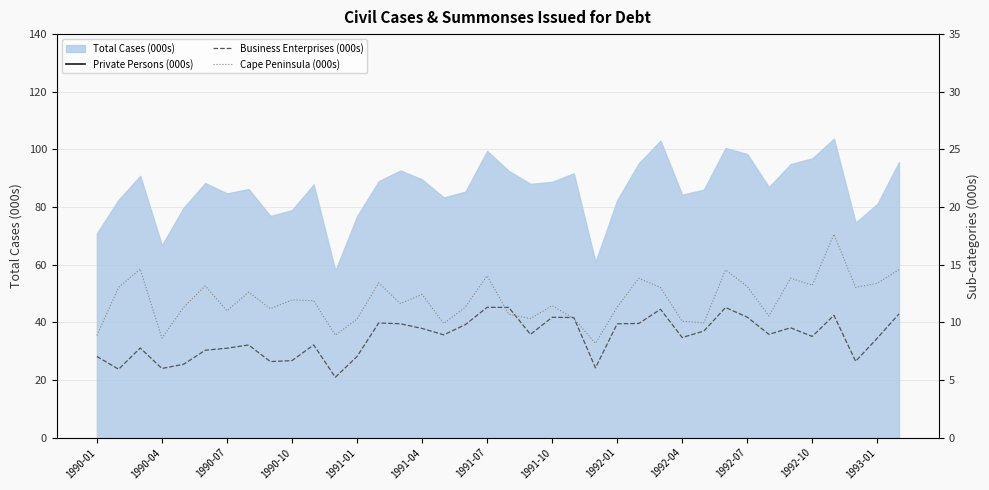

What is the minimum value for Total Cases (000s)?

57.9